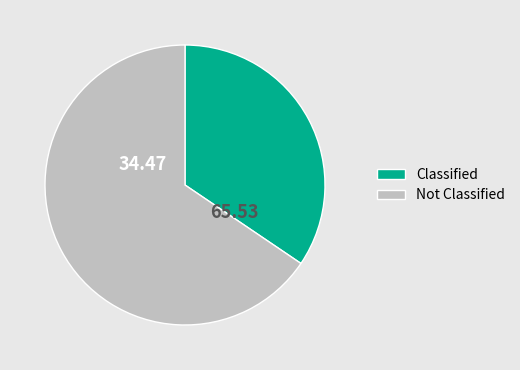

Is there any slice that represents more than half of the pie?

Yes